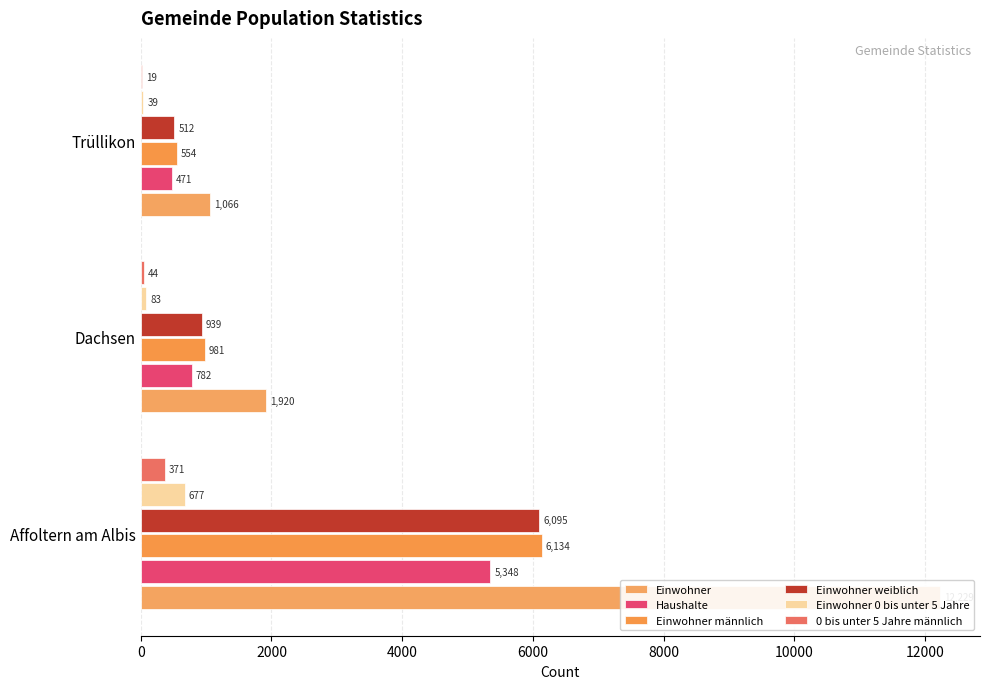

What is the average value of the Haushalte series?

2200